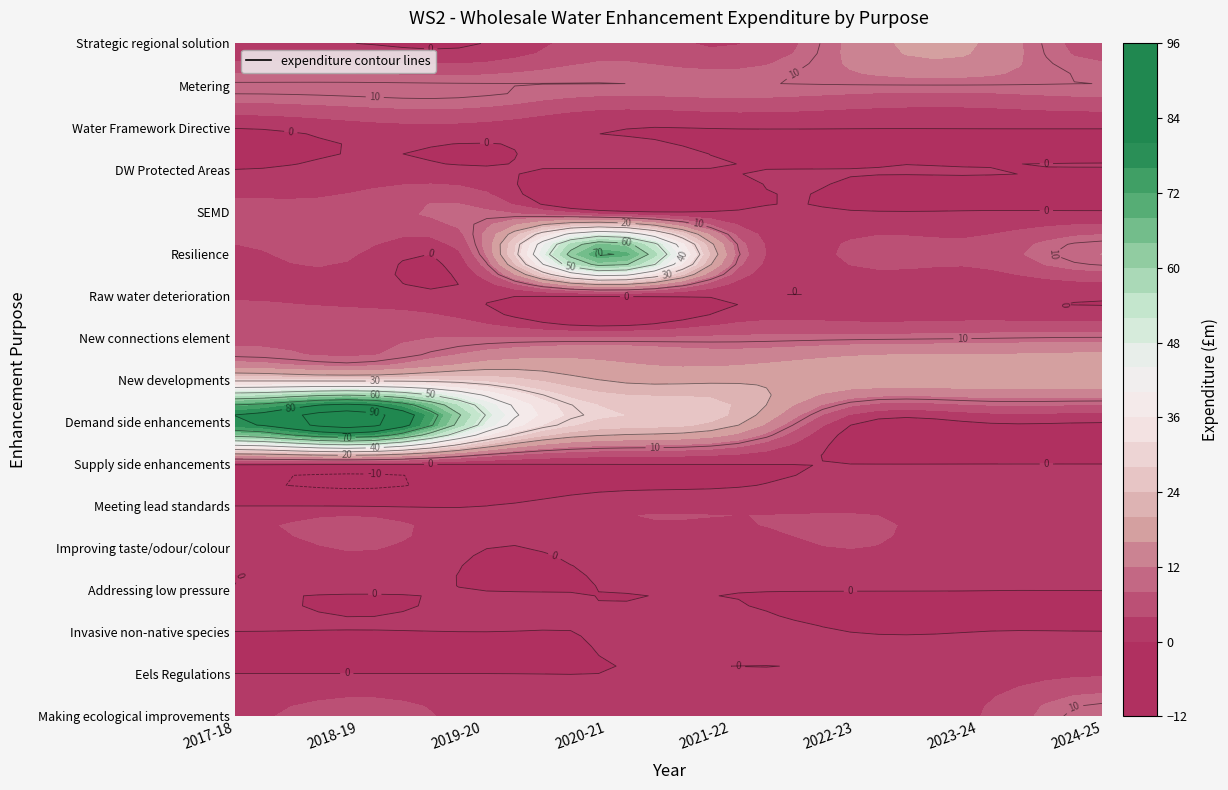

The value of SEMD at 7 is 3.1. True or false?

False